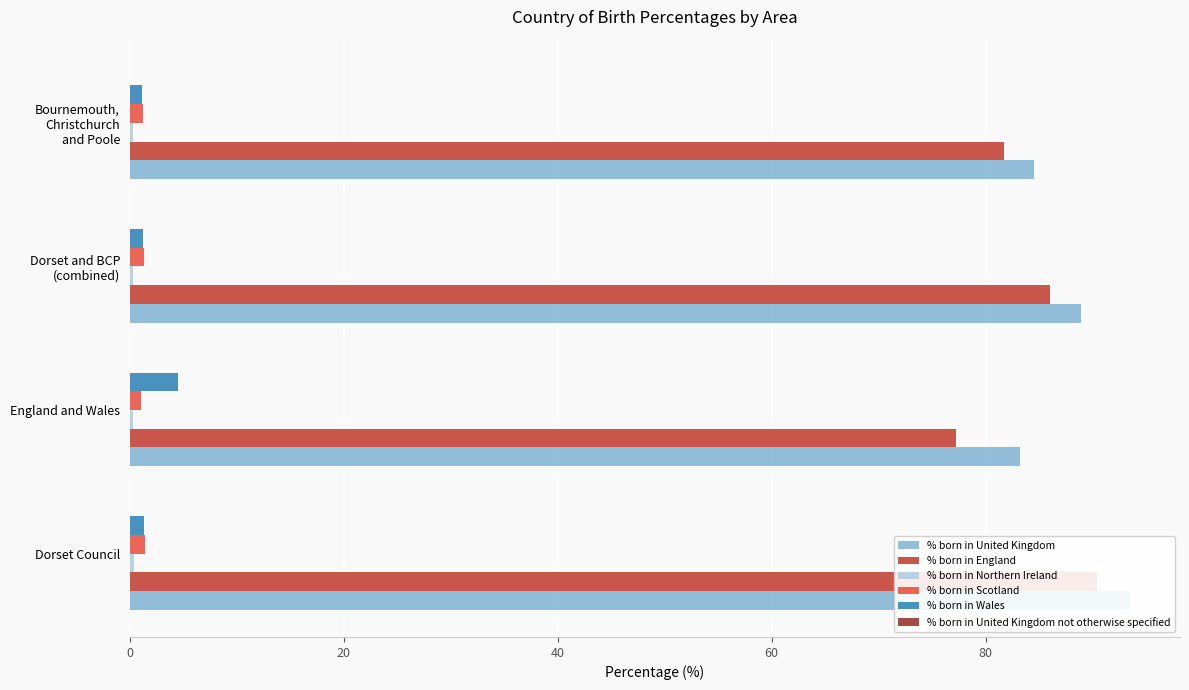

The % born in United Kingdom not otherwise specified series shows 0.0 at Bournemouth, Christchurch and Poole. True or false?

False